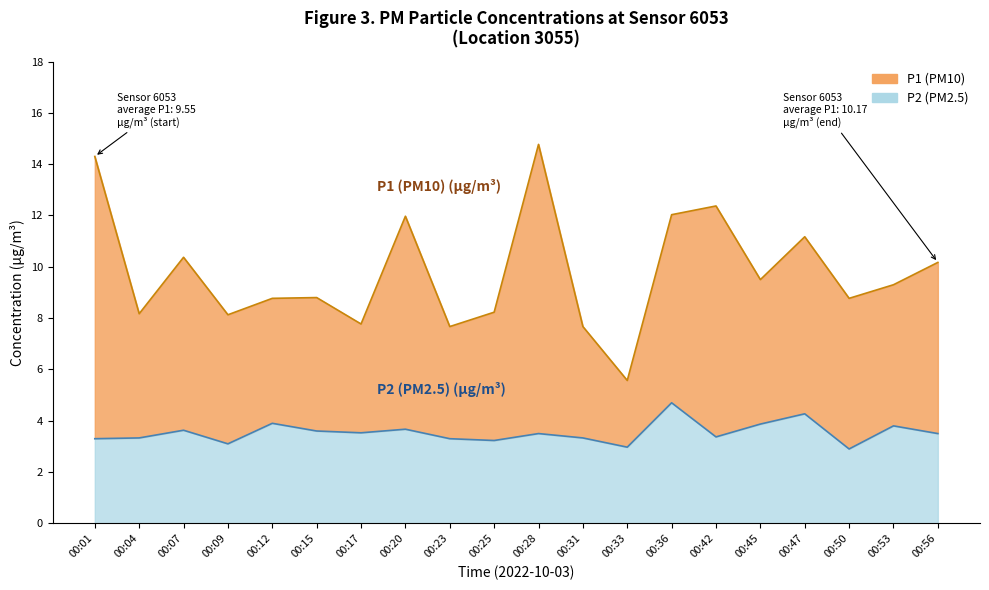

True or false: P2 and P1 cross at least once.

False